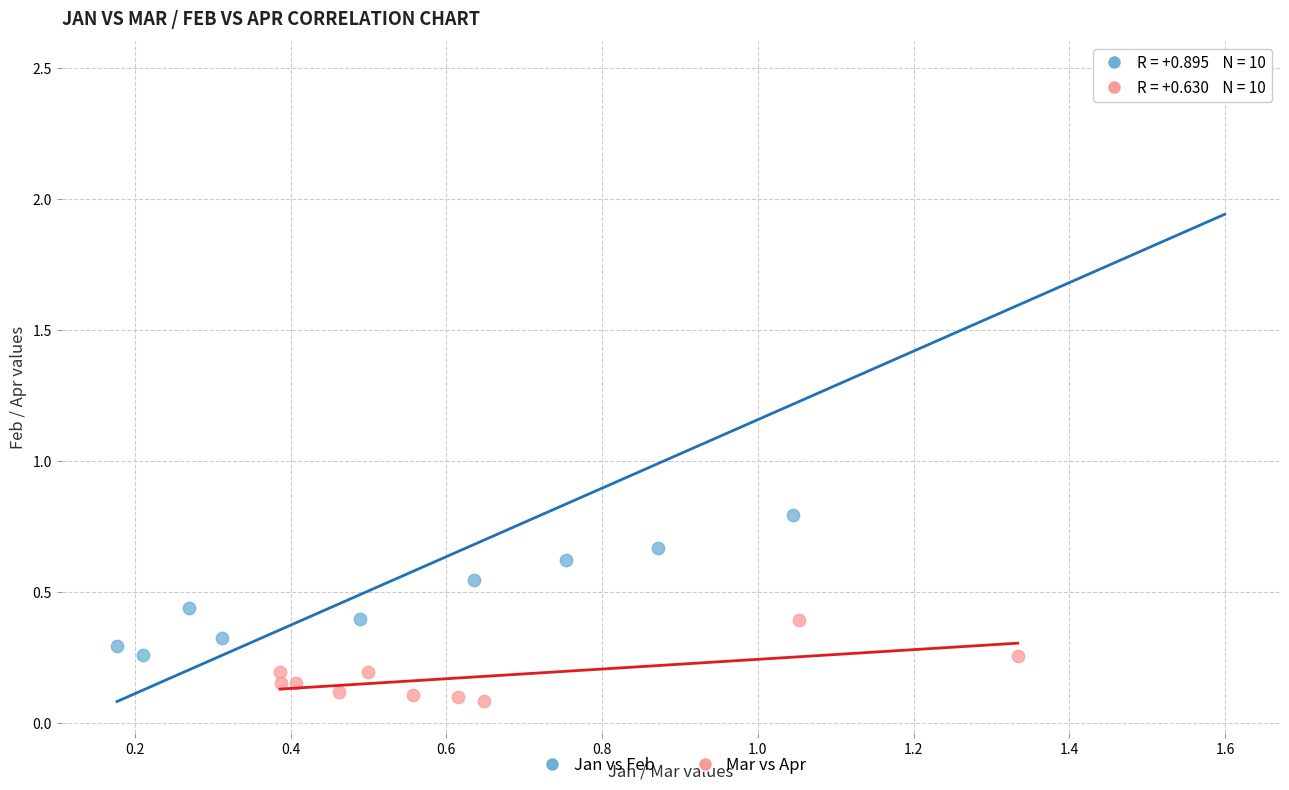

Which series has the largest Y range (max minus min)?

Jan vs Feb